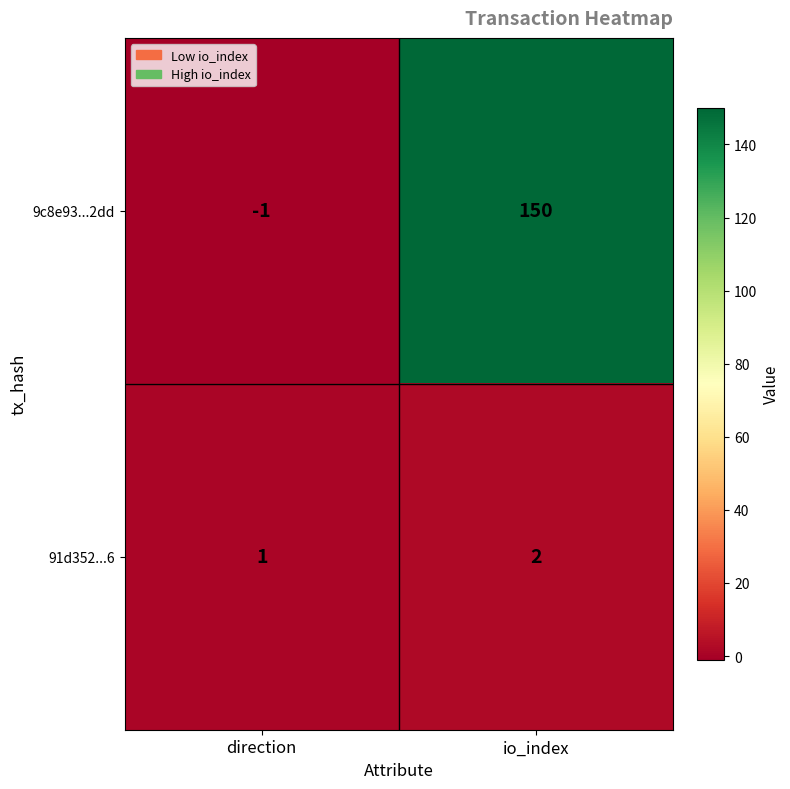

Which category has the lowest value across all series?

direction